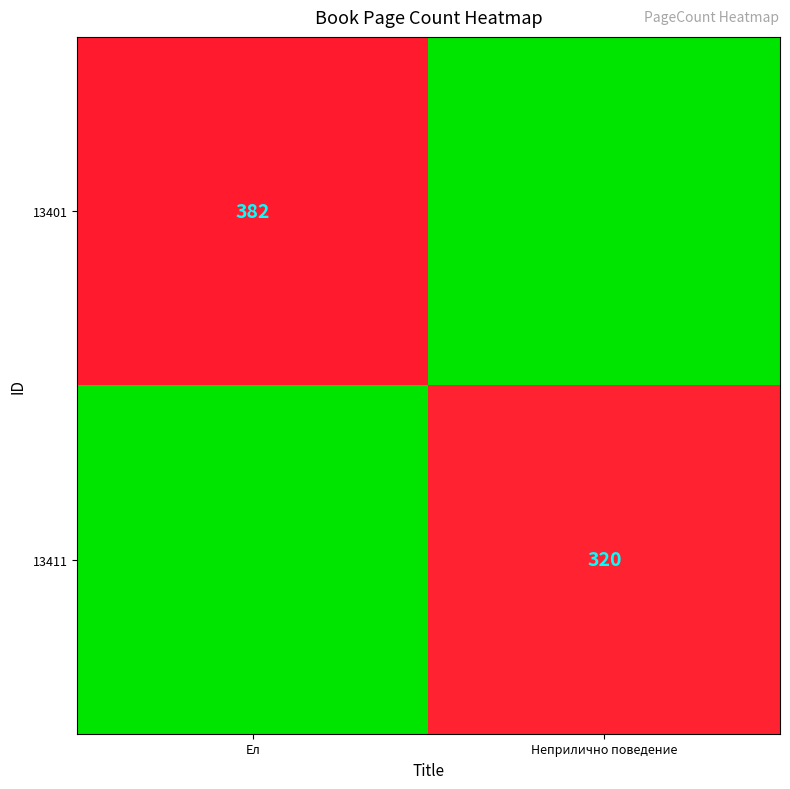

True or false: 13401 has a value of 382 at Ел.

True